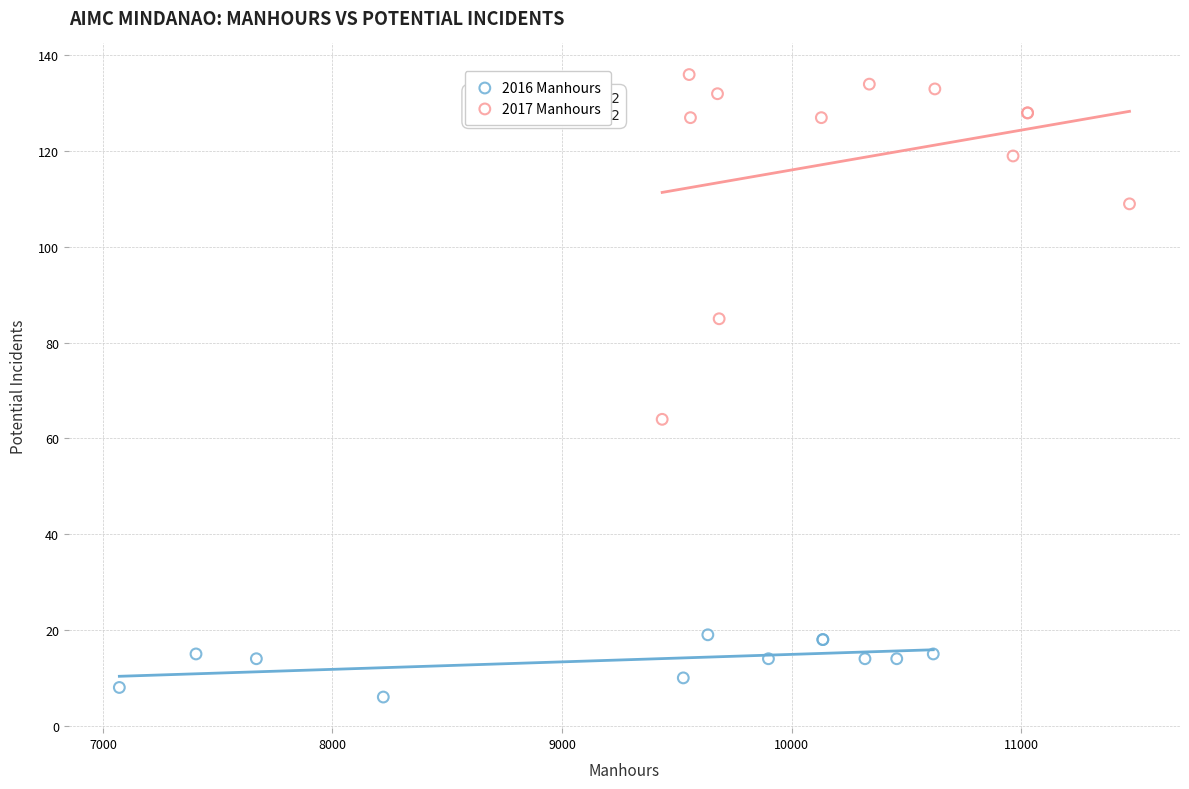

Which series has the widest spread of Y values?

2017 Manhours